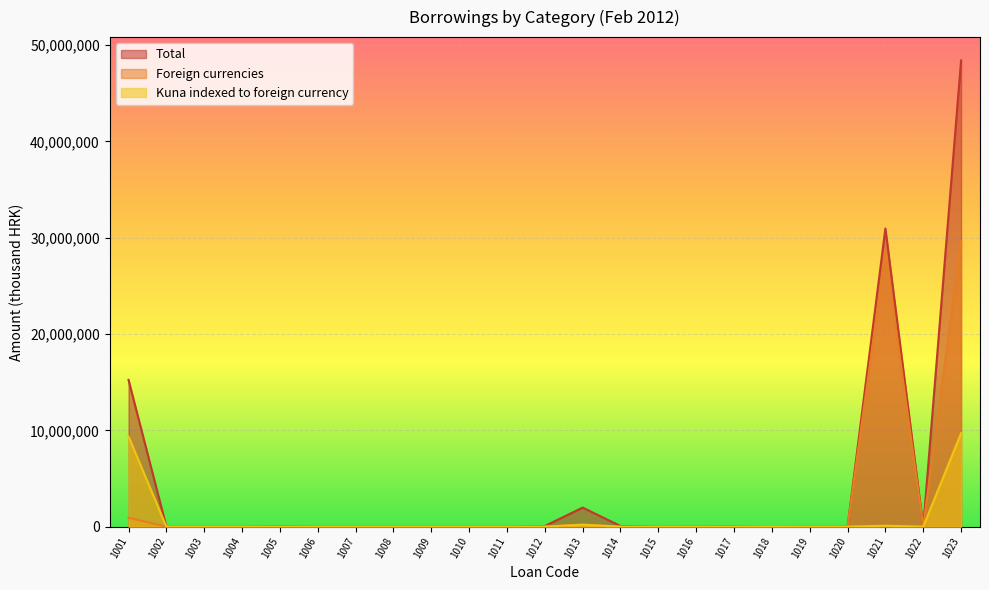

At 1012, list the series in order from largest to smallest.

Total, Kuna indexed to foreign currency, Foreign currencies